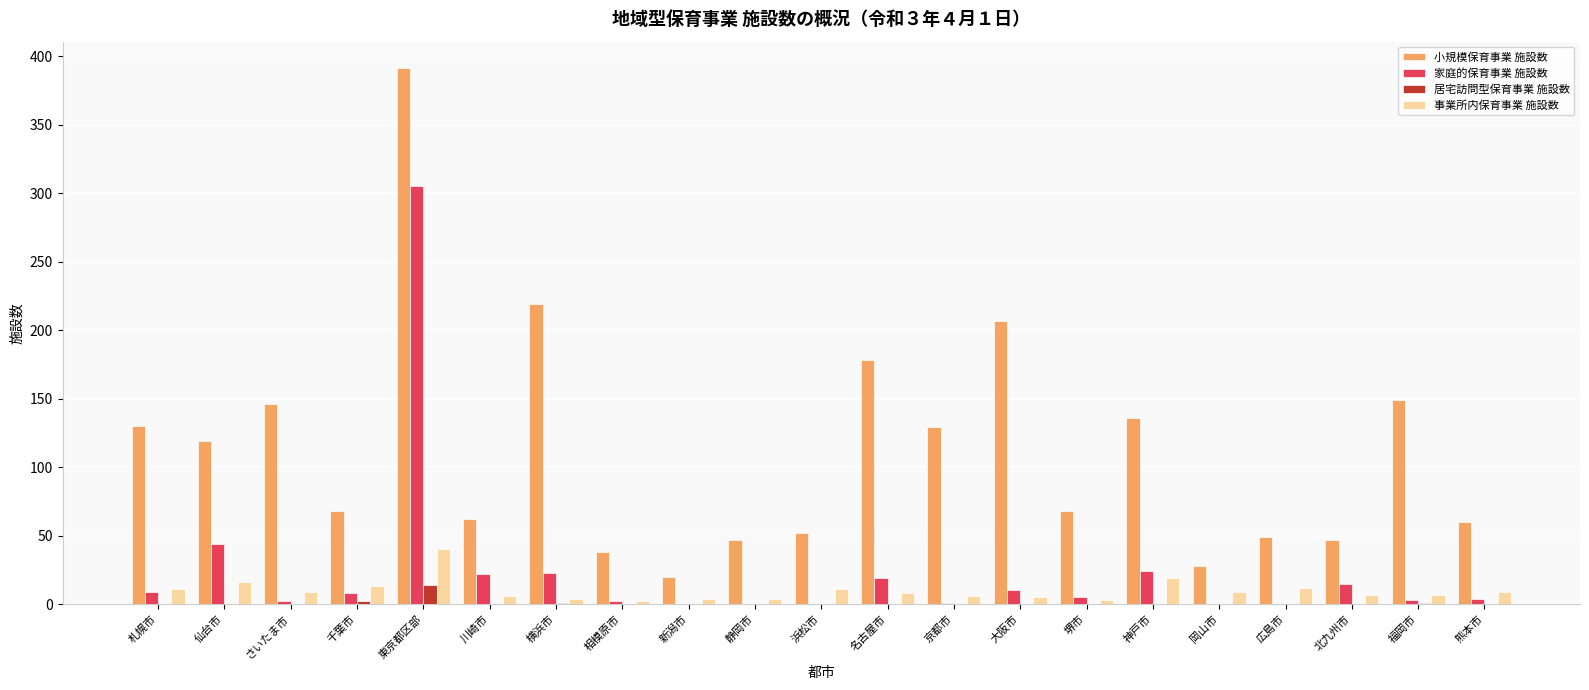

True or false: 居宅訪問型保育事業 施設数 has a value of 0 at 京都市.

True